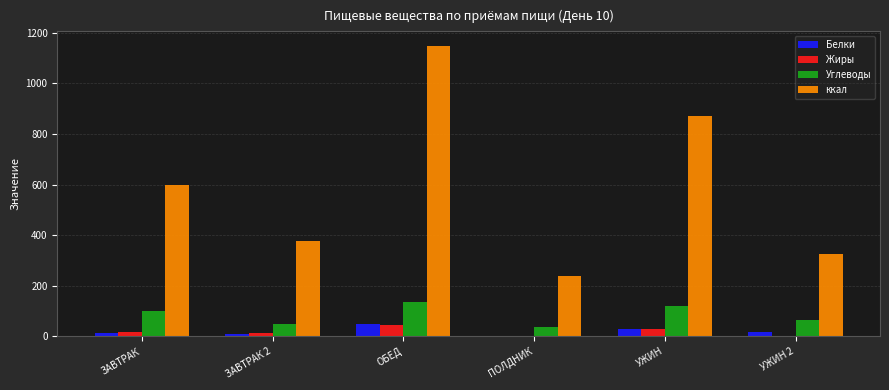

The ккал series shows 870.2 at УЖИН. True or false?

True